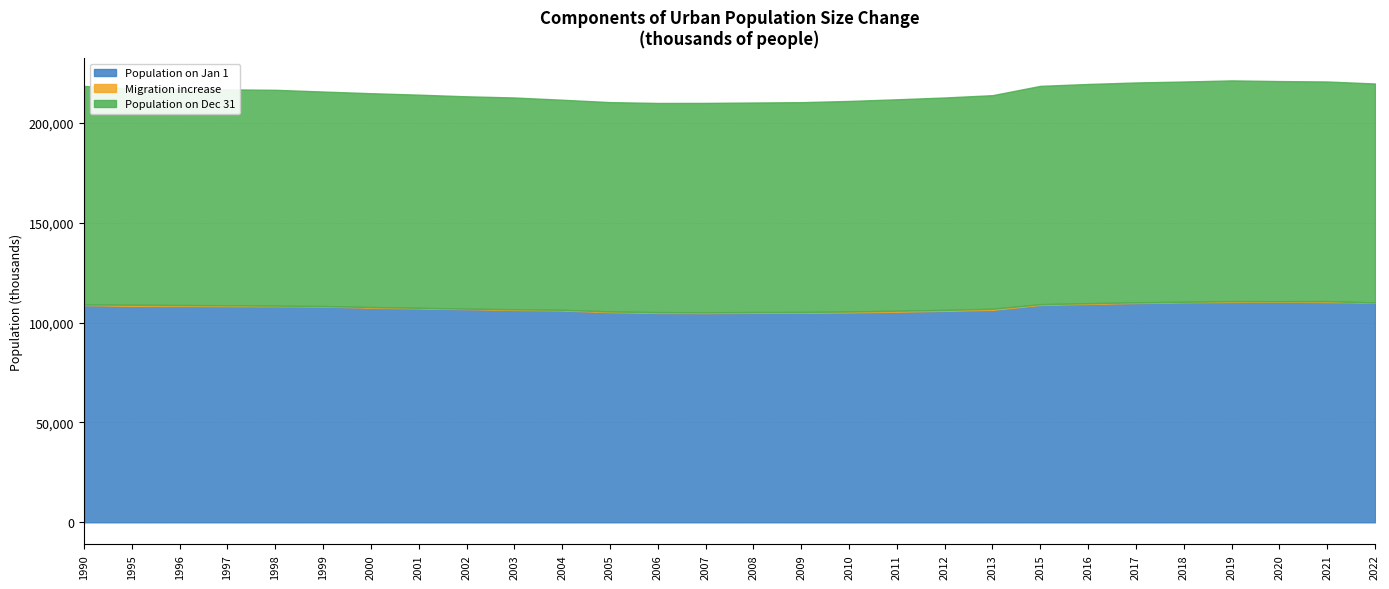

True or false: Population on Dec 31 has a value of 179792.5 at 2018.

False